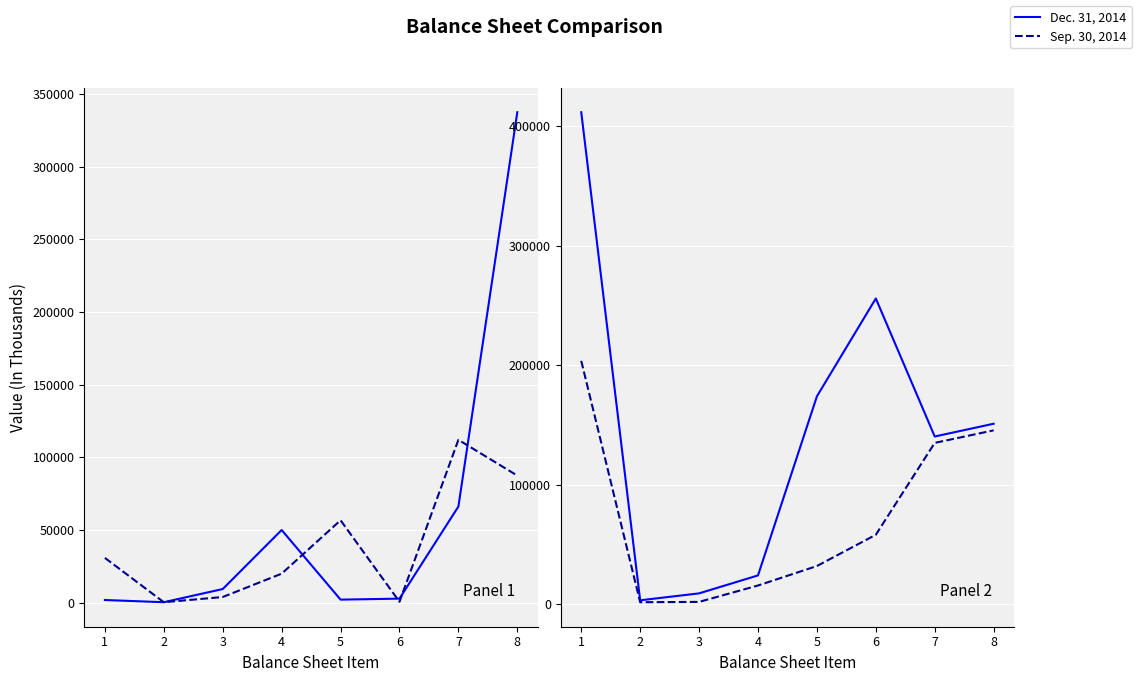

The Dec. 31, 2014 series shows 411449 at 1. True or false?

True